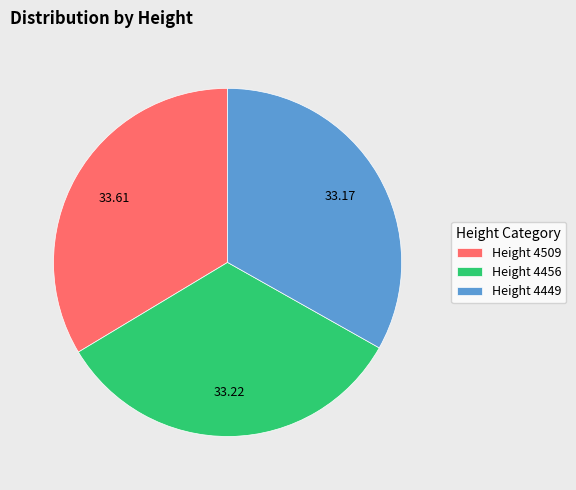

How many segments does this pie chart have?

3